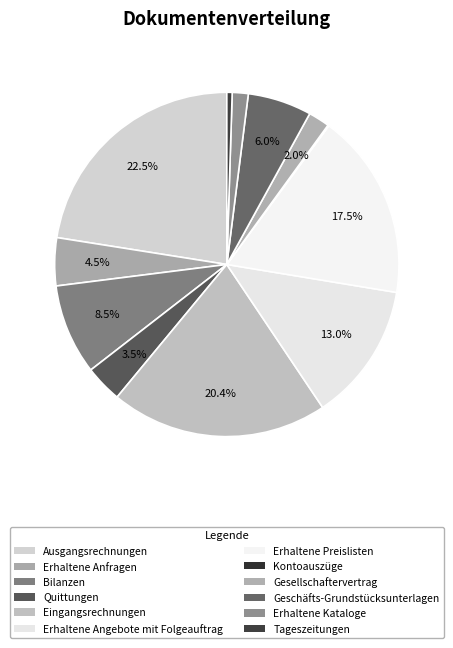

To the nearest percent, what is the difference between the largest and smallest slice percentages?

22%